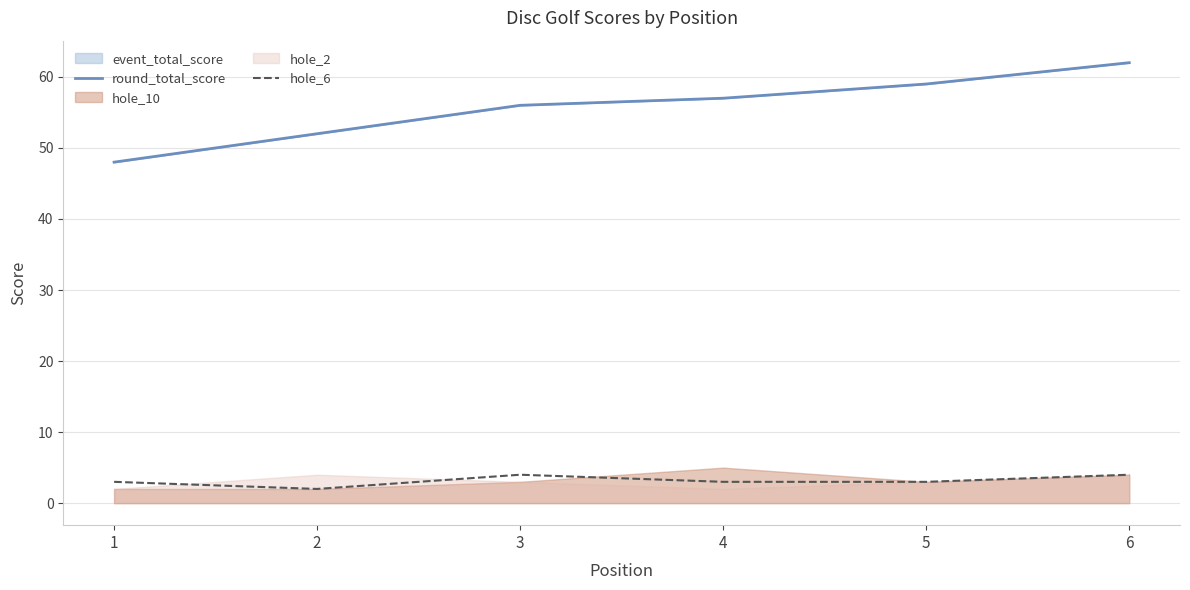

The round_total_score series shows 23 at 6. True or false?

False